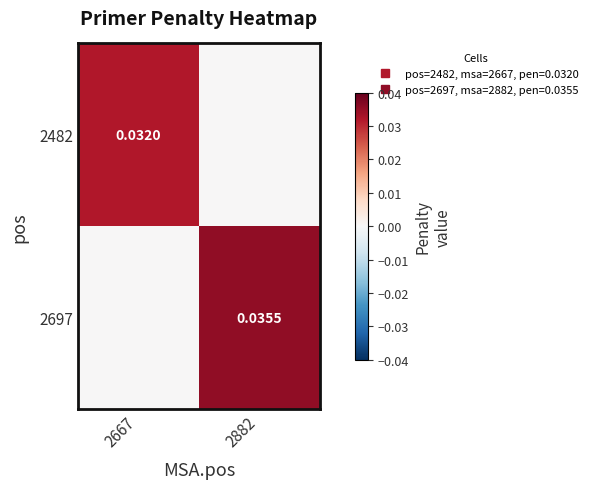

Is it true that 2482 equals -0.0 at 2882?

False